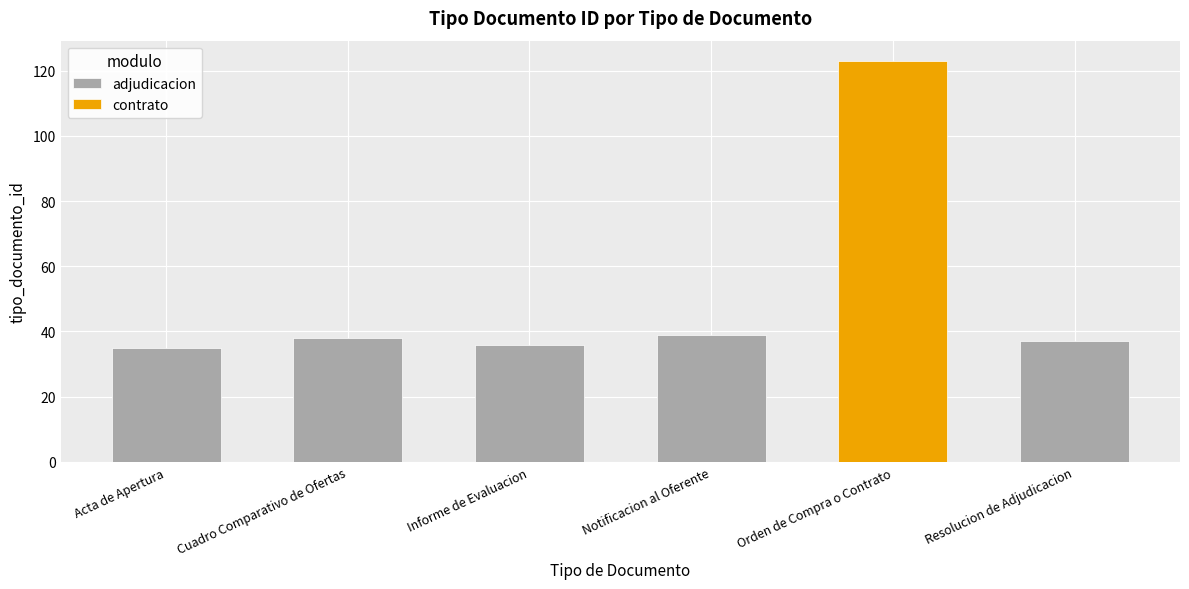

Reading left to right, extract all data points from this chart.

Acta de Apertura=35	Cuadro Comparativo de Ofertas=38	Informe de Evaluacion=36	Notificacion al Oferente=39	Orden de Compra o Contrato=123	Resolucion de Adjudicacion=37